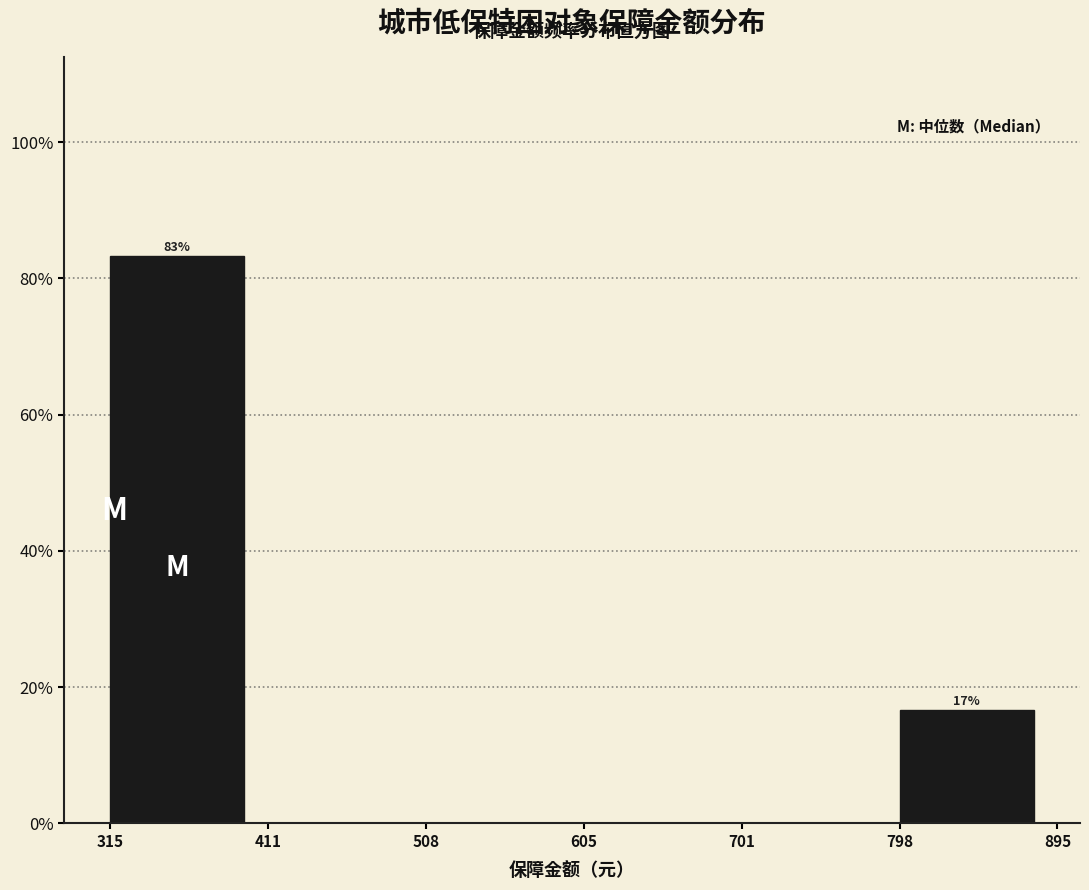

Over which range of the x-axis is the bar tallest?

315 to 411